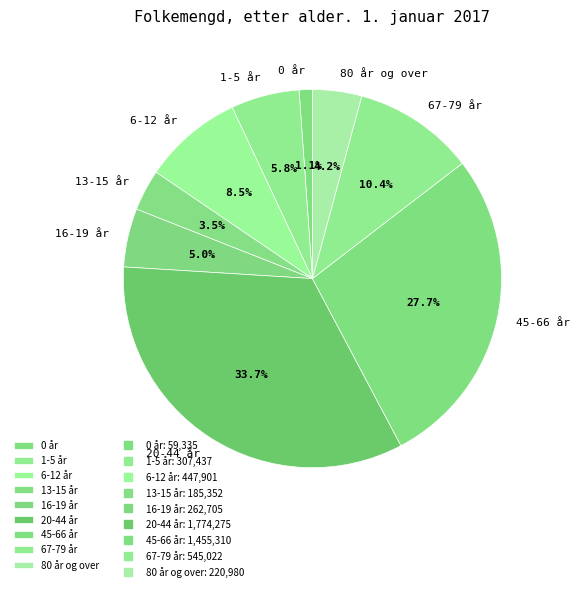

What percentage is the 80 år og over slice, to the nearest percent?

4%